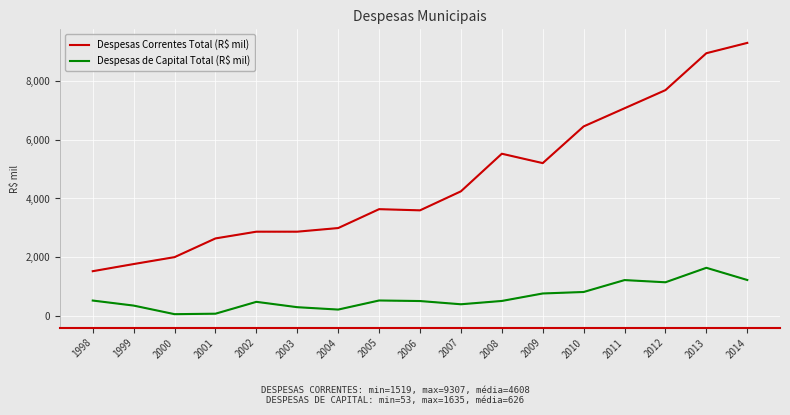

Which series has the largest total across all categories?

Despesas Correntes Total (R$ mil)